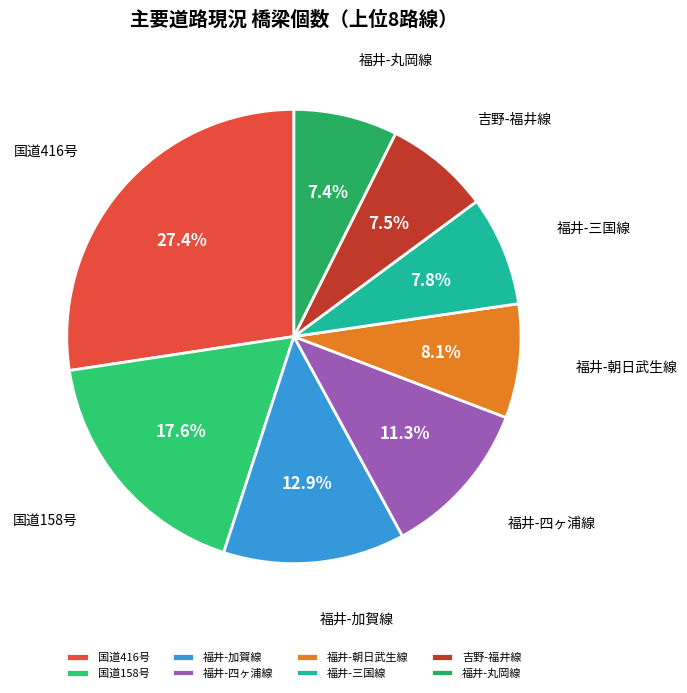

Between 福井-朝日武生線 and 福井-四ヶ浦線, which is larger?

福井-四ヶ浦線